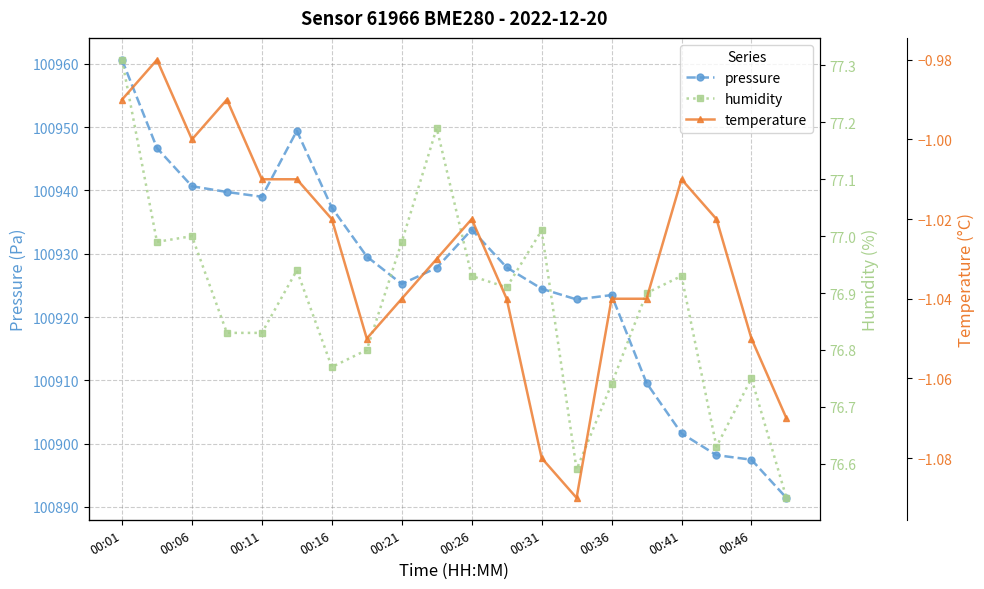

Where does the pressure series first go above 100927?

00:01